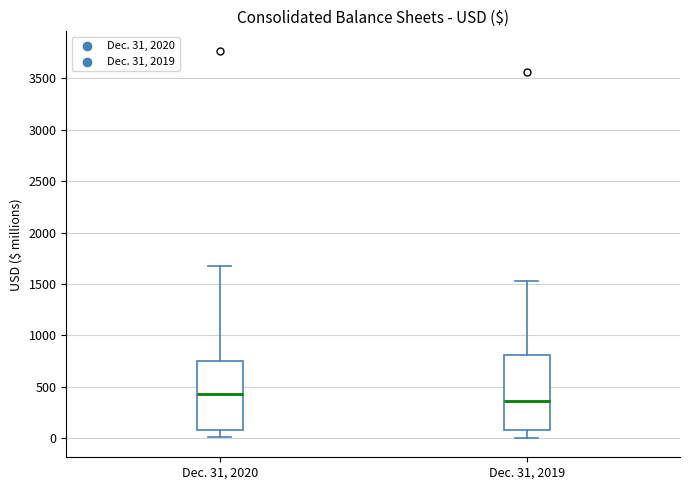

Reading left to right, transcribe this box plot: for each box, give where its median line is, the range the box spans, and where its two whiskers end, as read against the y-axis. The values are not printed on the chart, so give them approximately, as read against the axis.

Dec. 31, 2020: median 450, box 100 to 750, whiskers 0 to 1650
Dec. 31, 2019: median 350, box 100 to 800, whiskers 0 to 1550